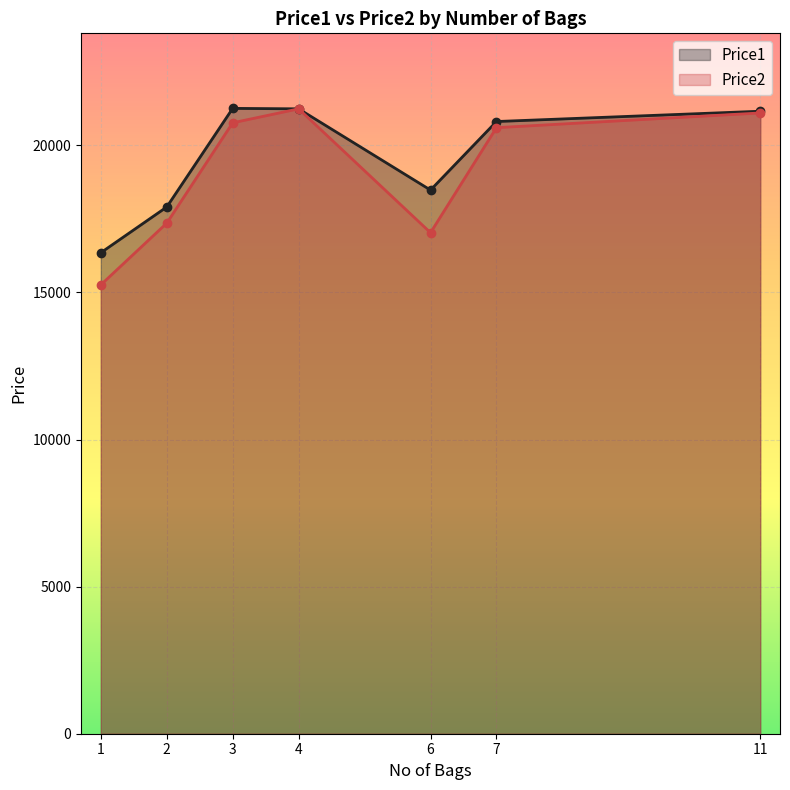

What is the total value across all series at 1?

31605.1